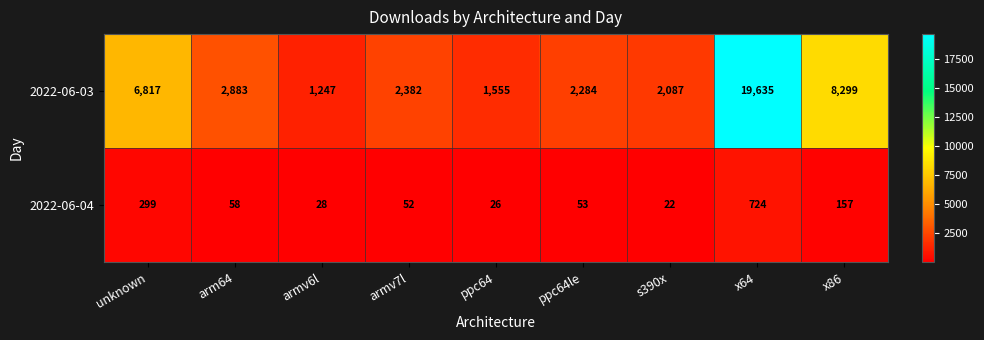

Which series has the widest spread of values?

2022-06-03